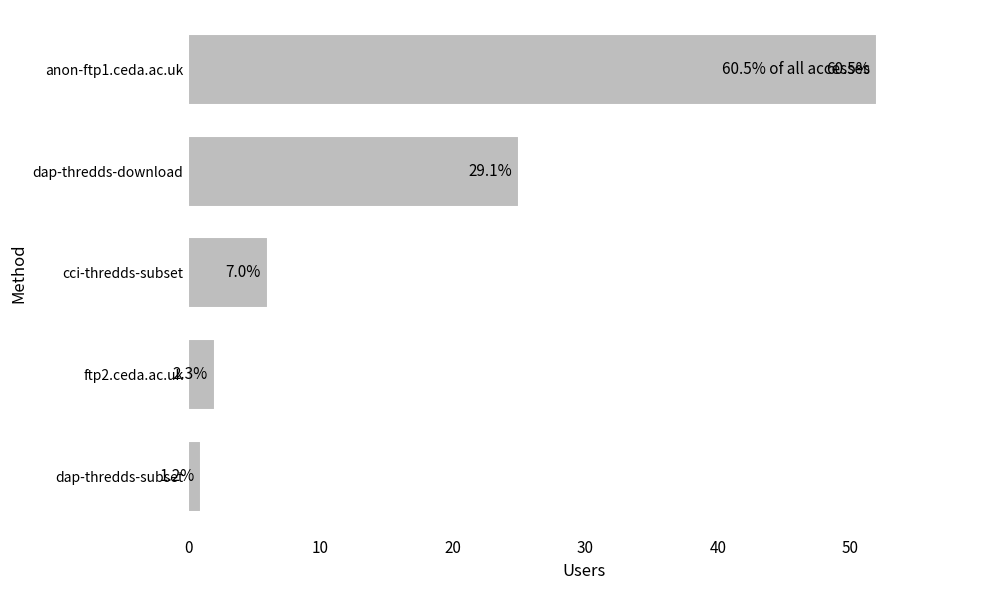

Does the chart contain stacked bars?

No